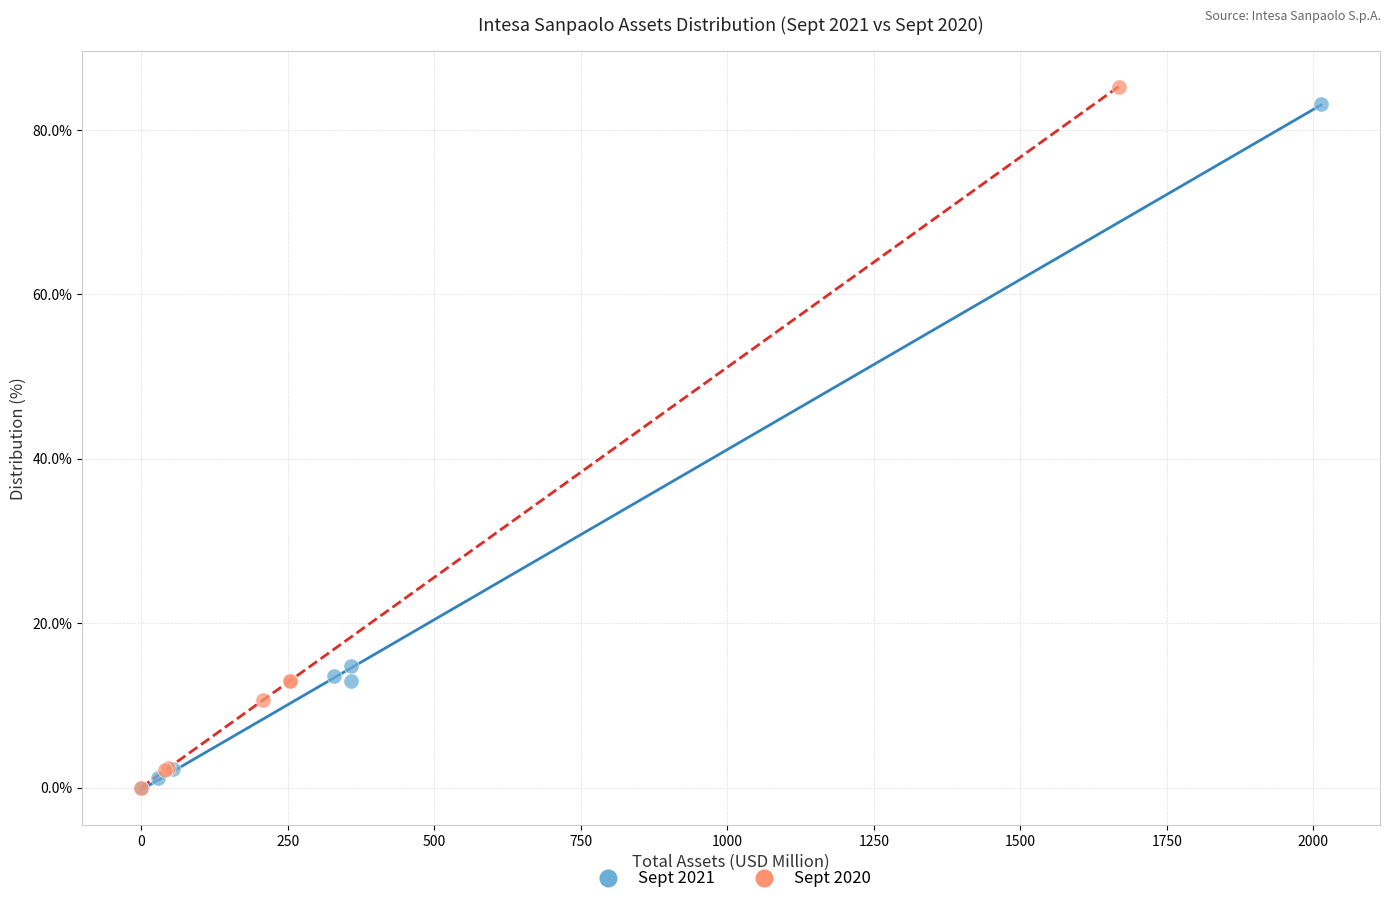

What are all the series names shown in the legend?

Sept 2021, Sept 2020